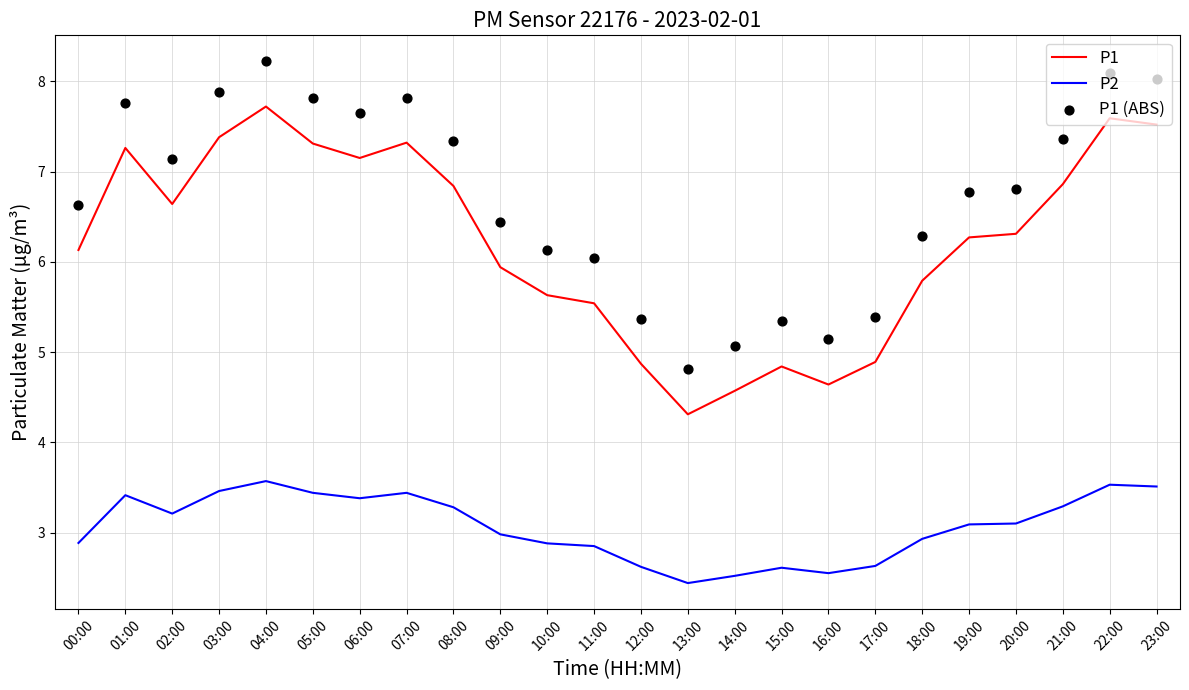

Which series reaches the minimum Y coordinate?

P2